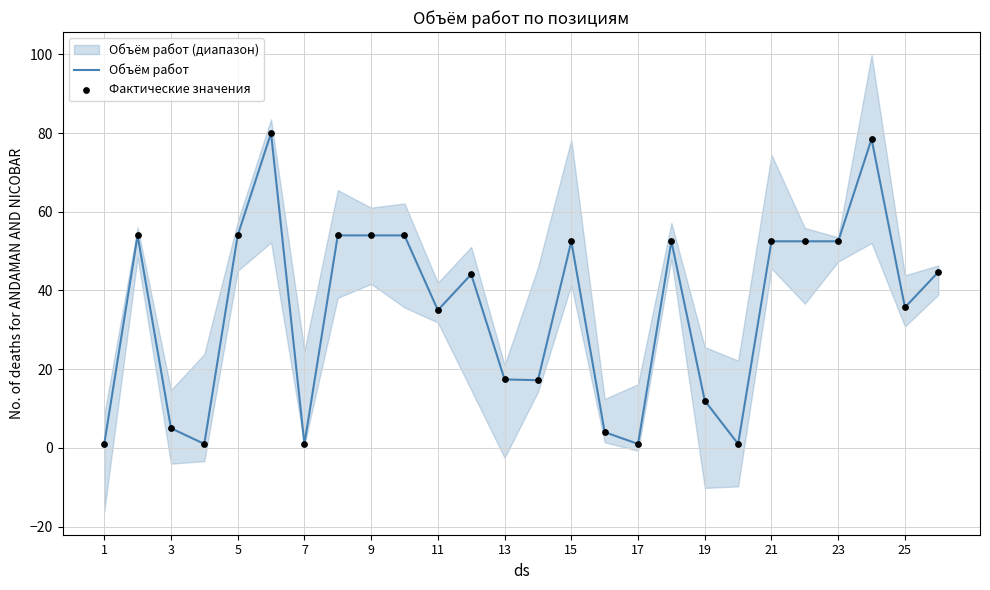

Which series has the largest Y range (max minus min)?

Объём работ